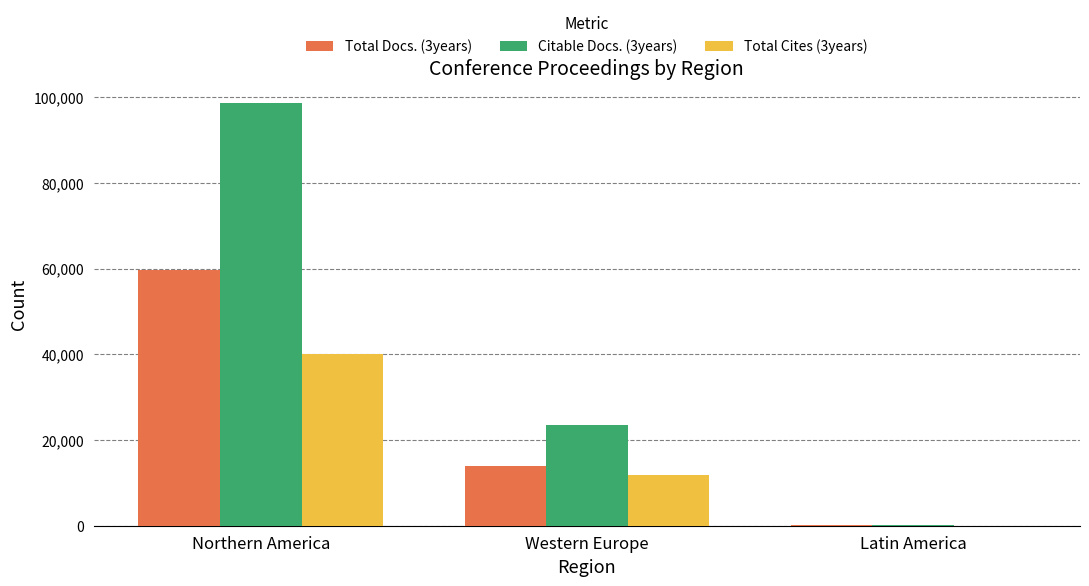

What is the sum of the Citable Docs. (3years) values at Western Europe and Northern America?

122021